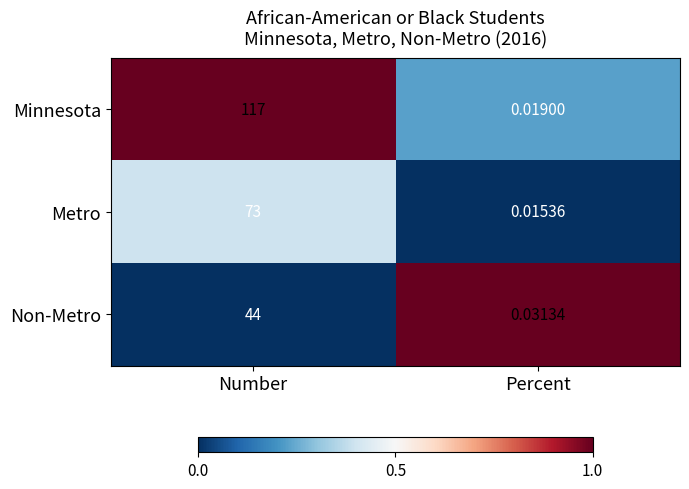

At which category is the sum across all series the highest?

Number